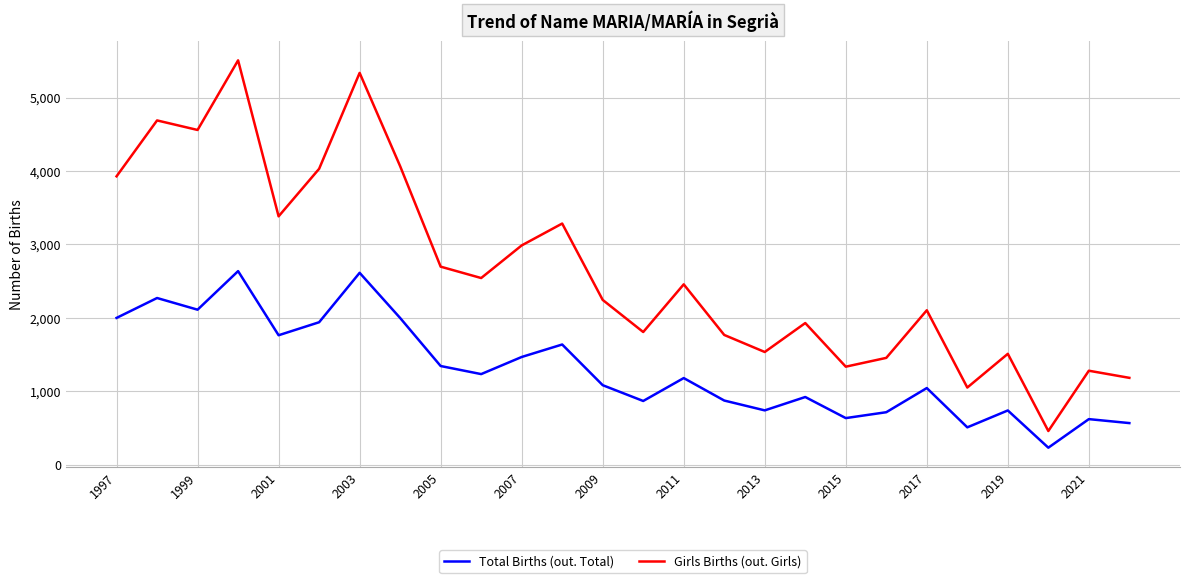

Rank the series by their maximum value, from lowest to highest.

Total Births (out. Total), Girls Births (out. Girls)